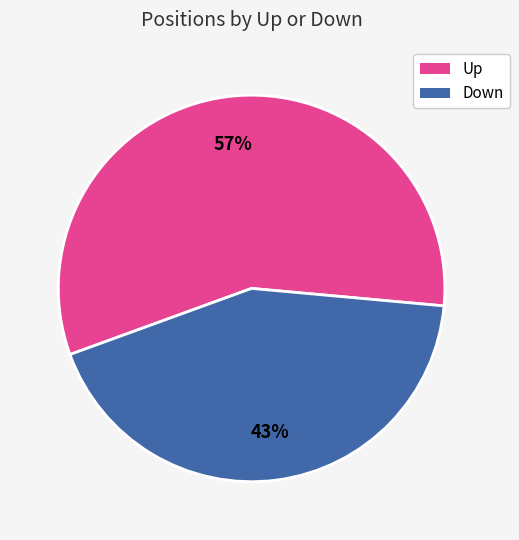

To the nearest percent, what is the difference between the largest and smallest slice percentages?

14%